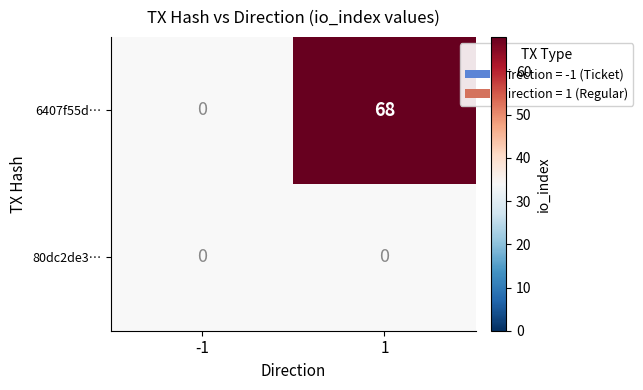

What is the sum of the 6407f55d… values at 1 and -1?

68